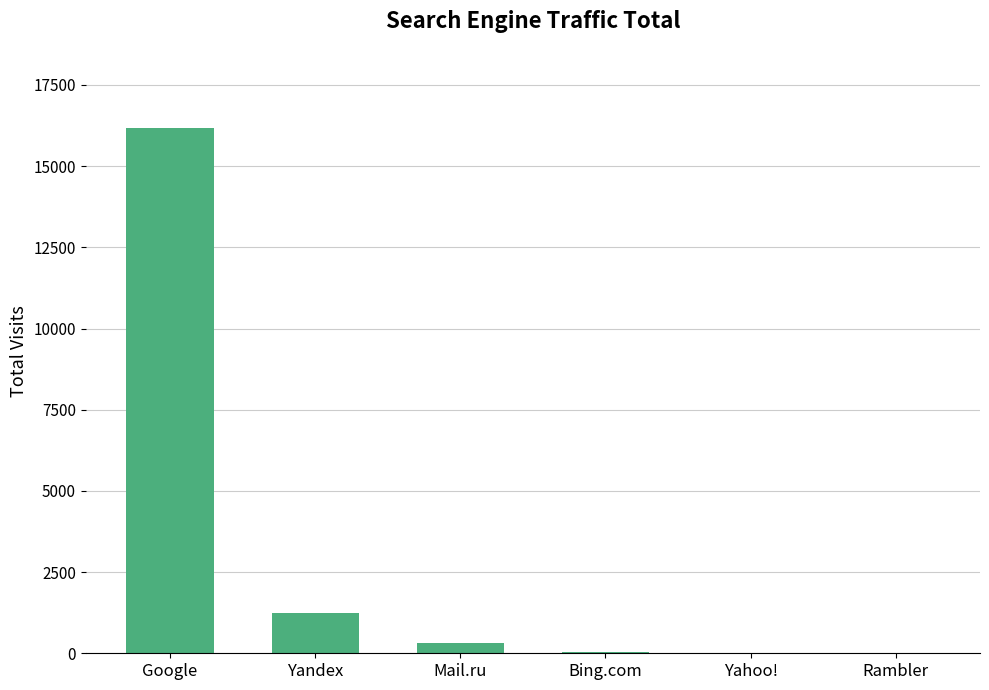

Approximately how many times larger is the value at Google compared to Mail.ru?

51.9